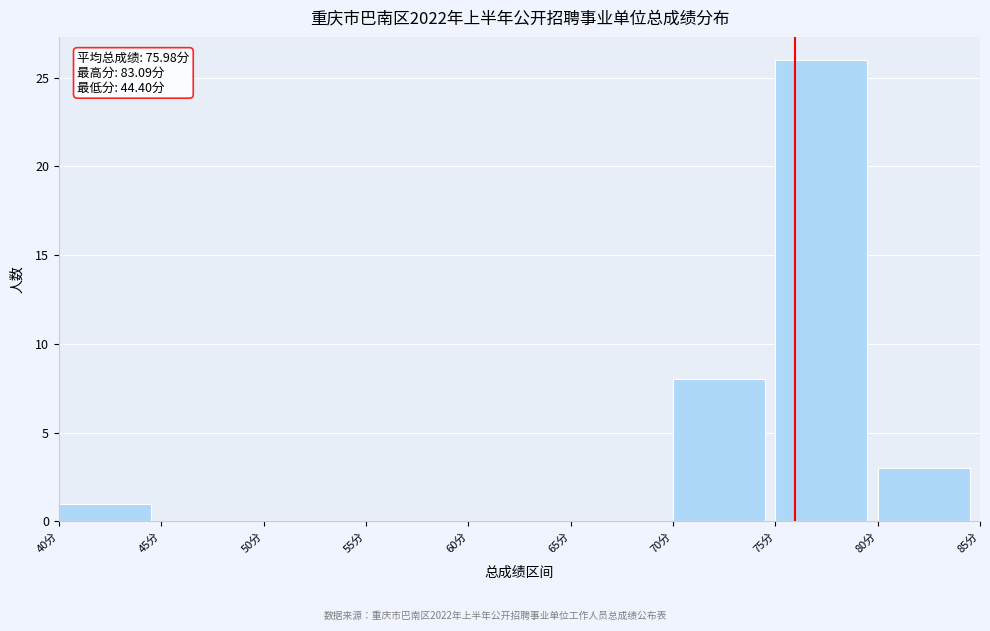

Which range on the x-axis has the tallest bar?

75 to 80